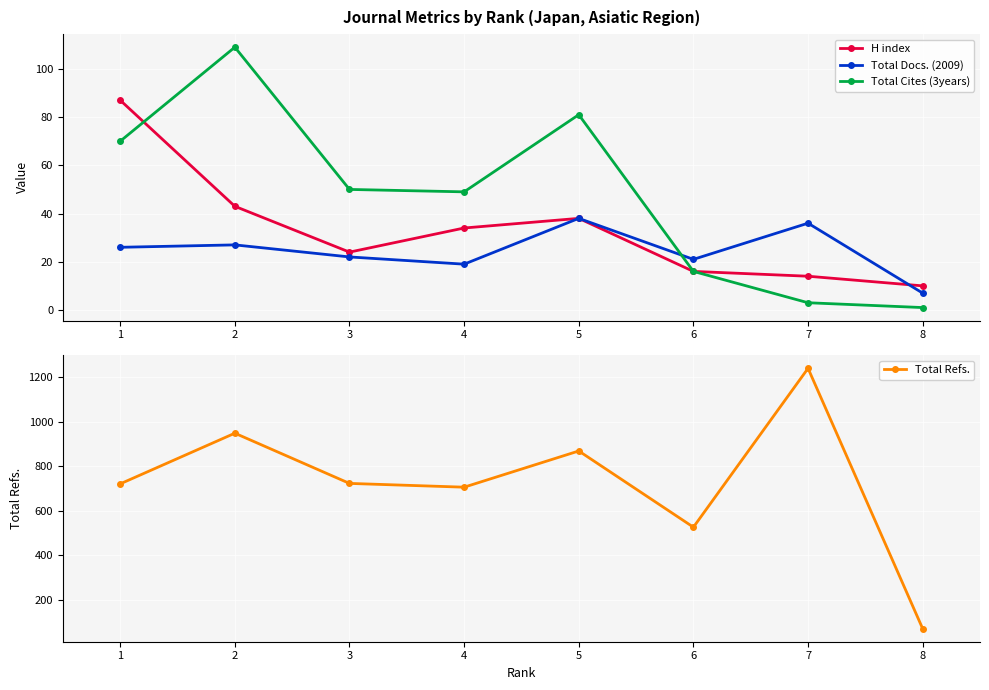

Which label corresponds to the smallest value in the chart?

8